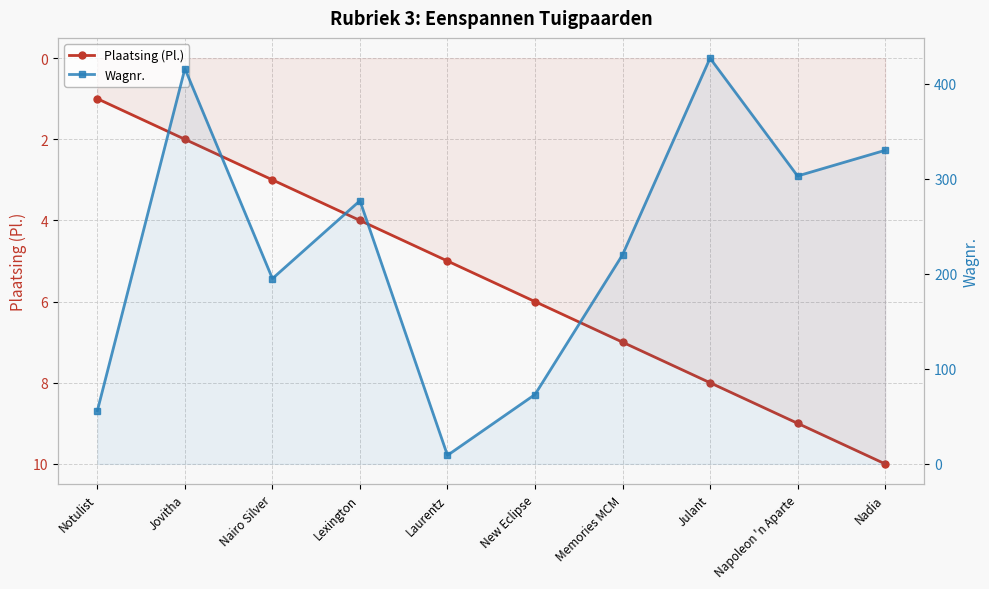

What is the maximum value shown in the chart?

427